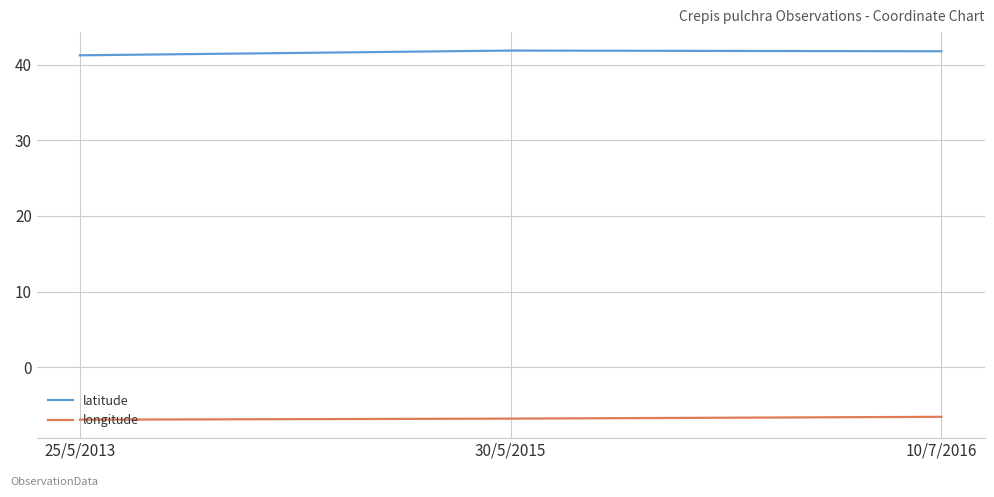

What is the minimum value for longitude?

-6.9